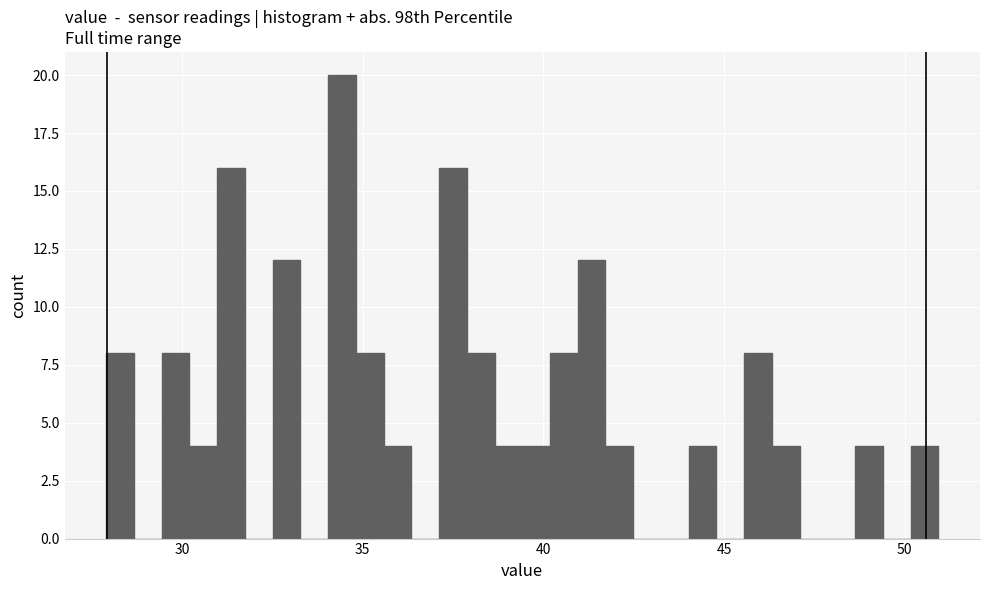

Around what value on the x-axis is the tallest bar? Give the approximate position of its centre, as read against the axis.

34.5